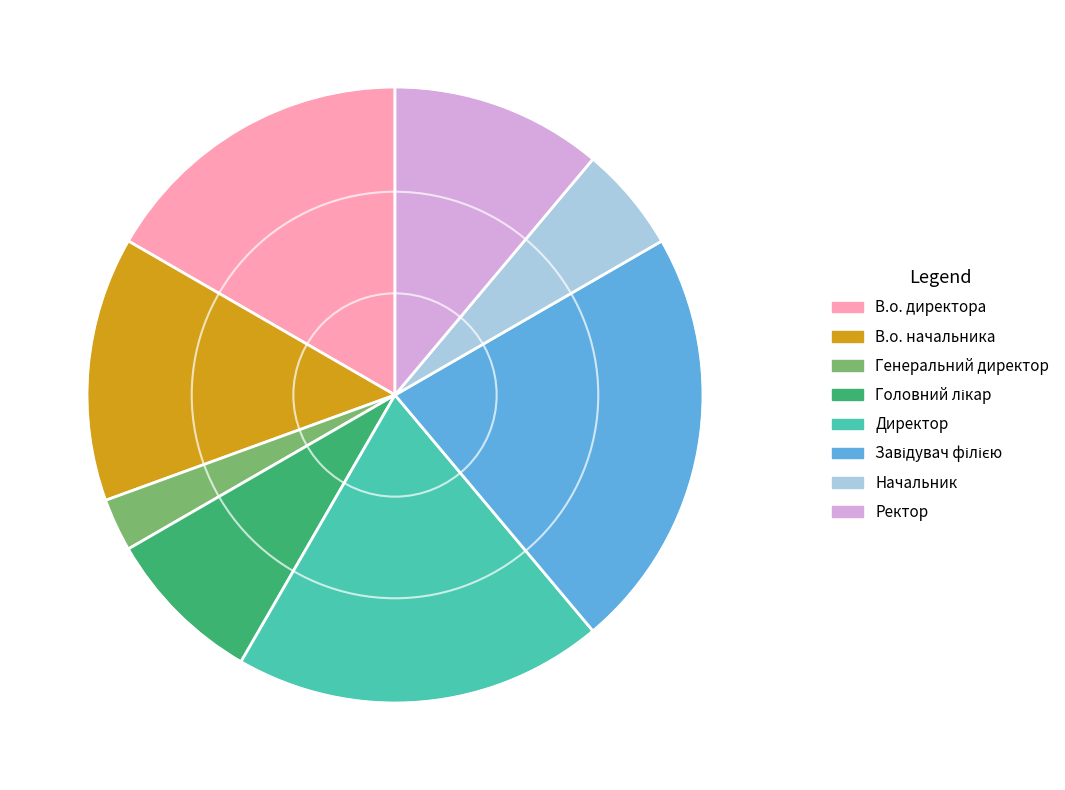

What is the smallest slice in the pie chart?

Генеральний директор